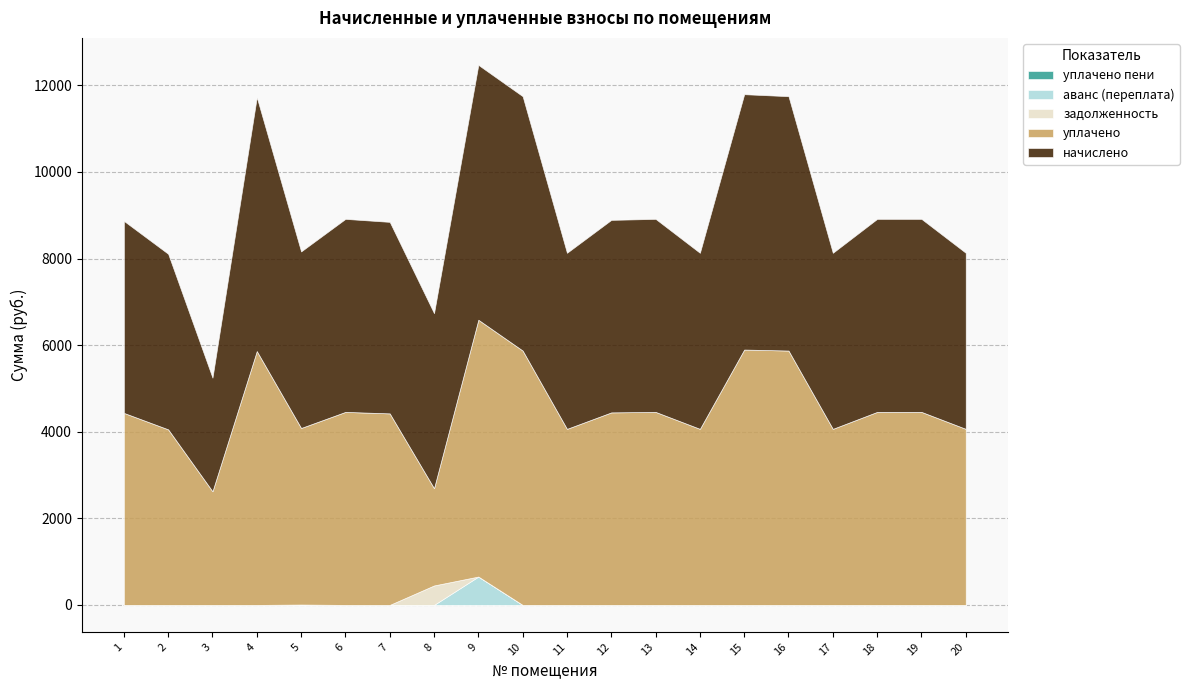

What is the total value across all series at 14?

8133.1